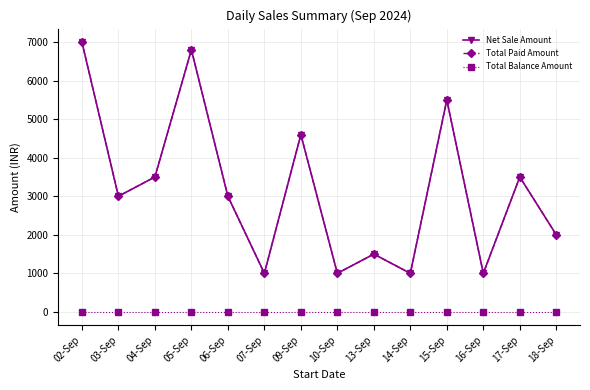

True or false: Total Paid Amount and Total Balance Amount intersect in this chart.

False